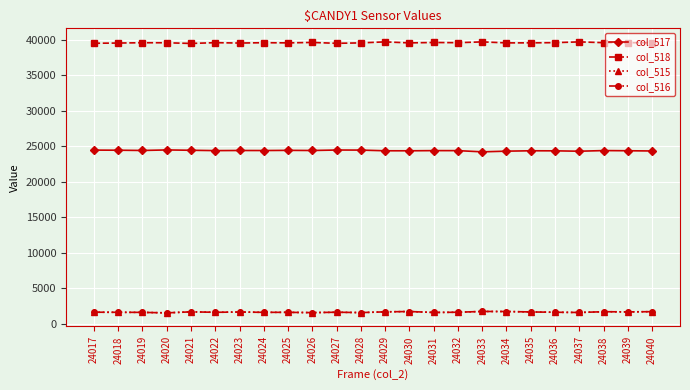

What is the minimum value shown in the chart?

1519